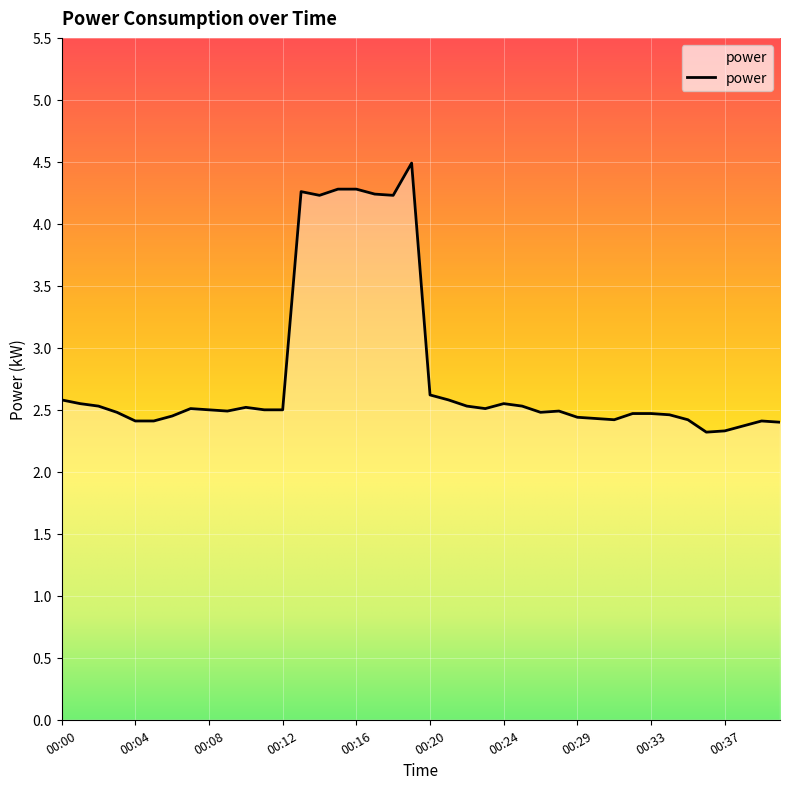

What is the smallest value displayed?

2.3